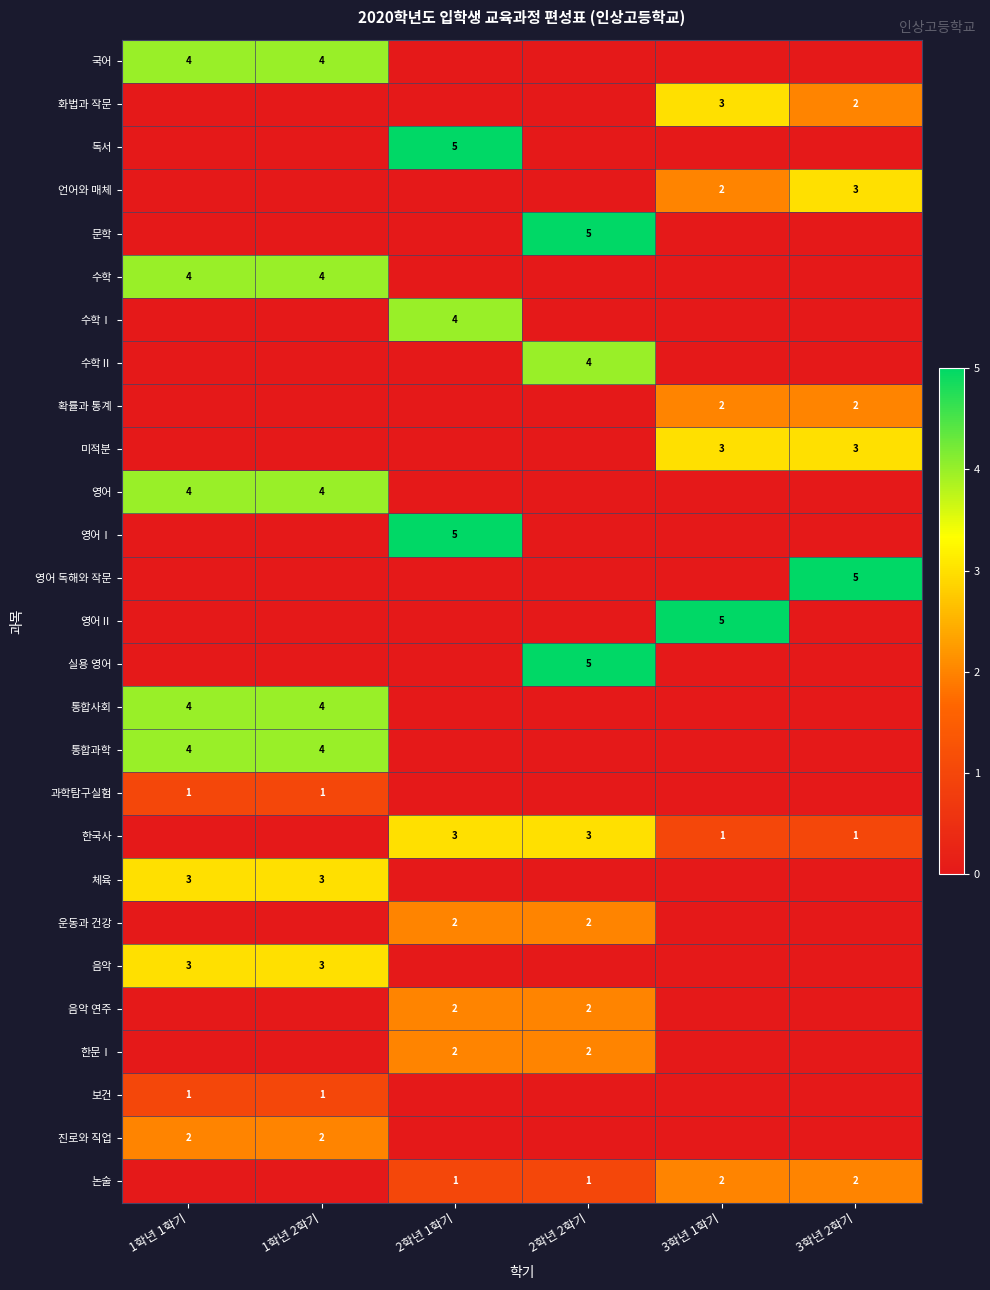

Which series changed the most between 1학년 2학기 and 2학년 1학기?

독서